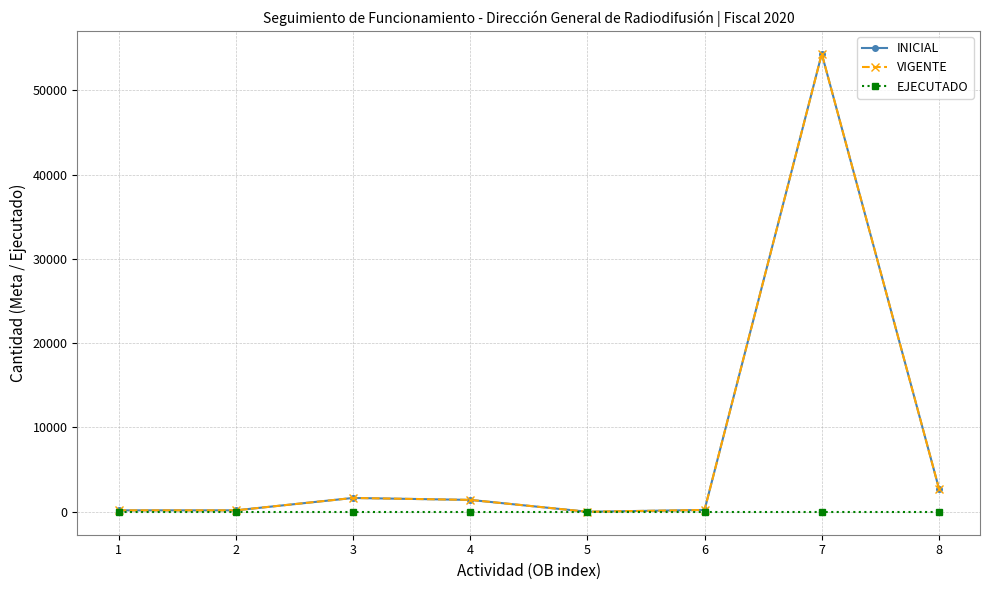

True or false: EJECUTADO and INICIAL intersect in this chart.

False